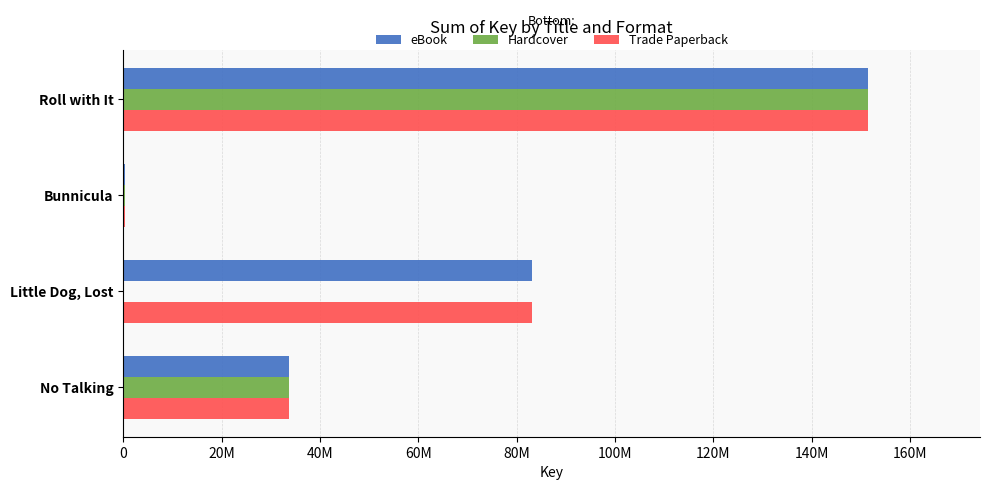

What are all the series names shown in the legend?

eBook, Hardcover, Trade Paperback